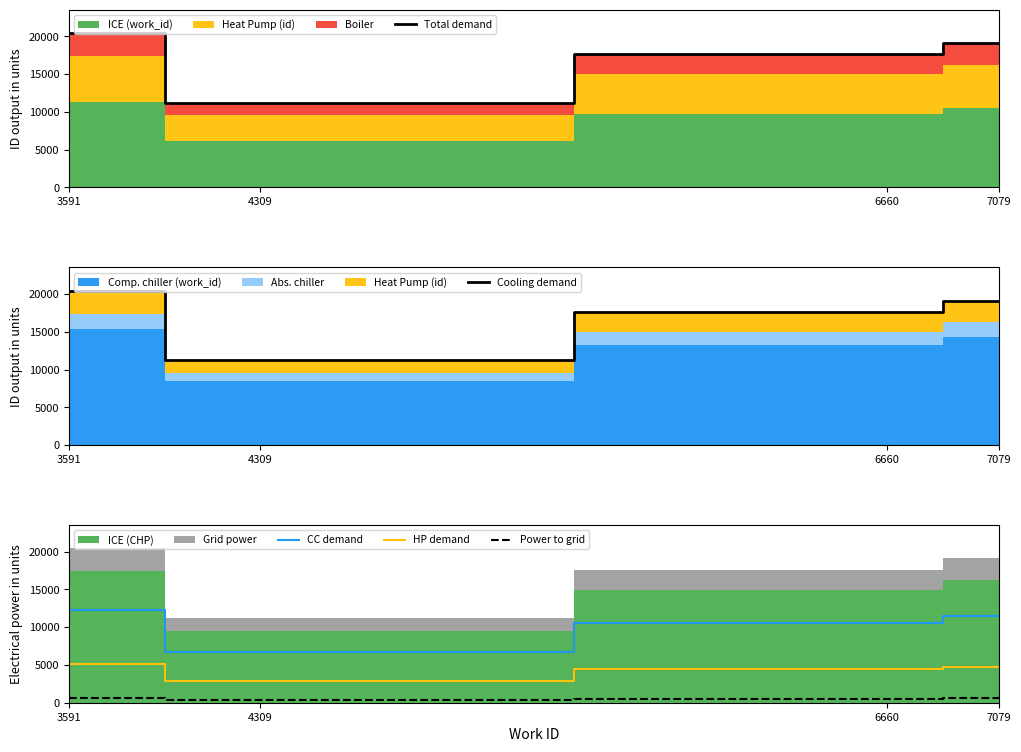

At which label does Power to grid first exceed 573?

3591